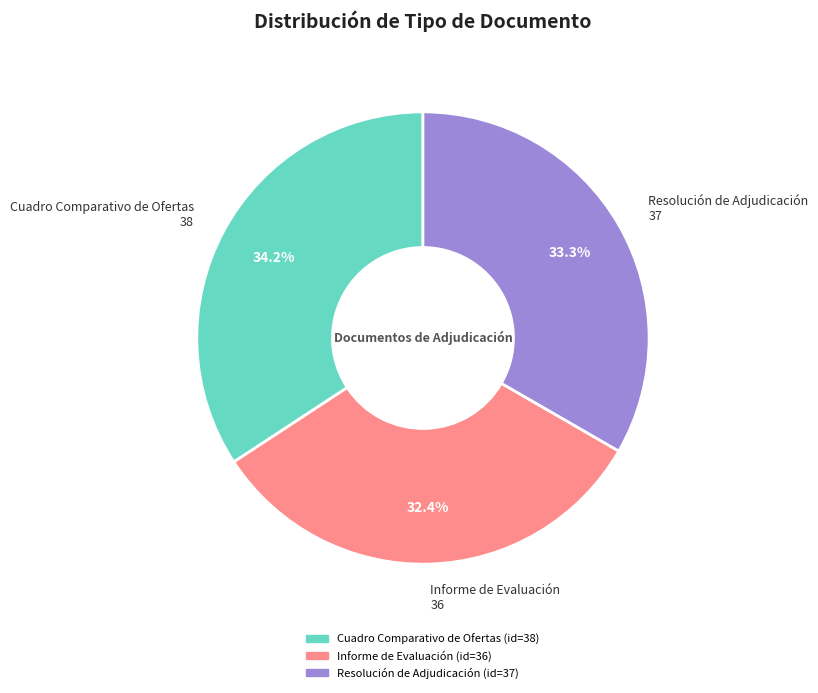

What percentage is the Resolución de Adjudicación slice, to the nearest percent?

33%